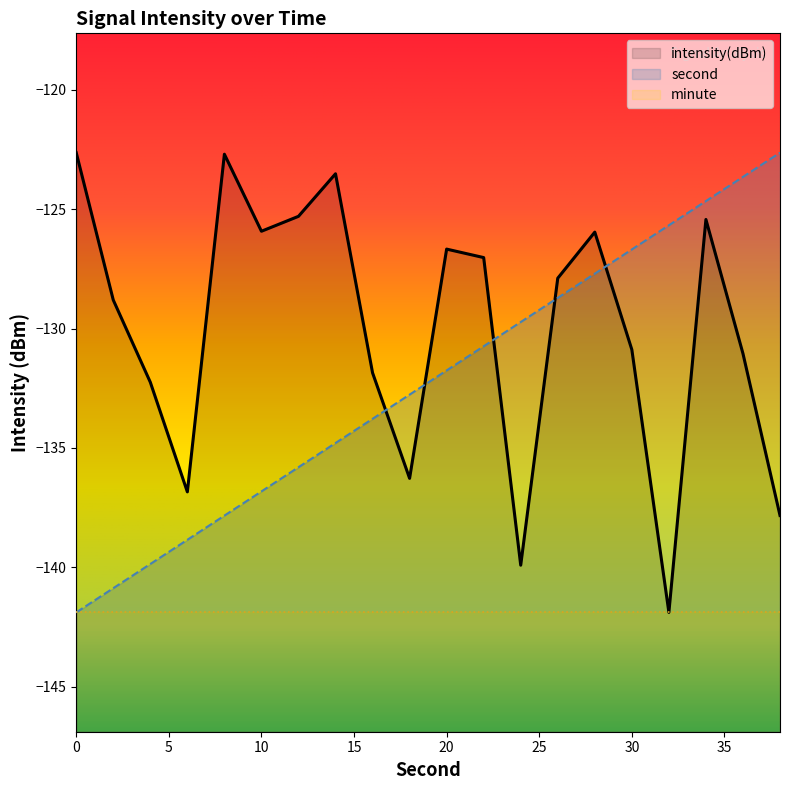

Rank the series by their average value, from highest to lowest.

intensity(dBm), second, minute